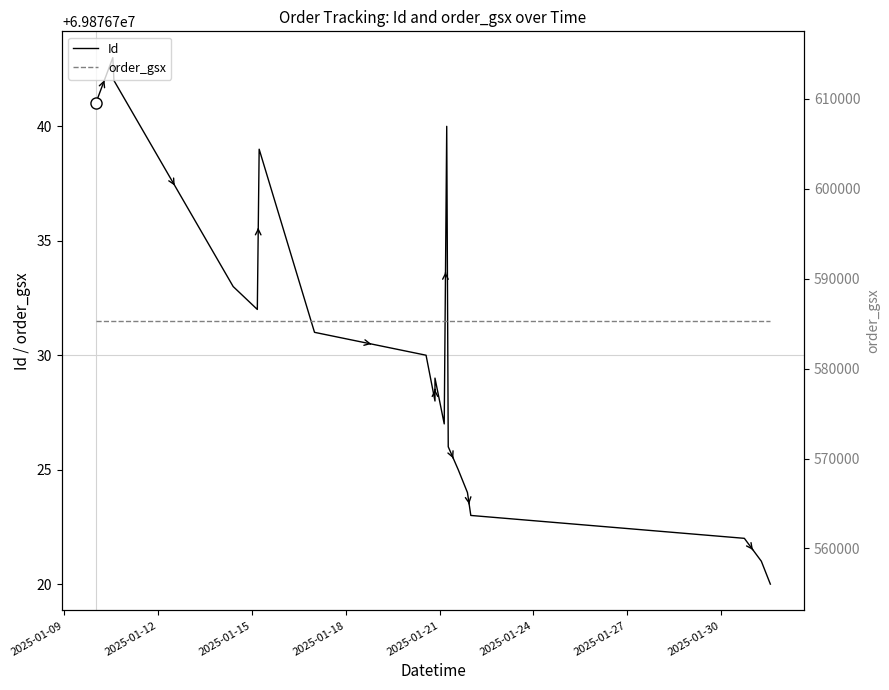

What is the value of the order_gsx point at the 14th from the left?

585302